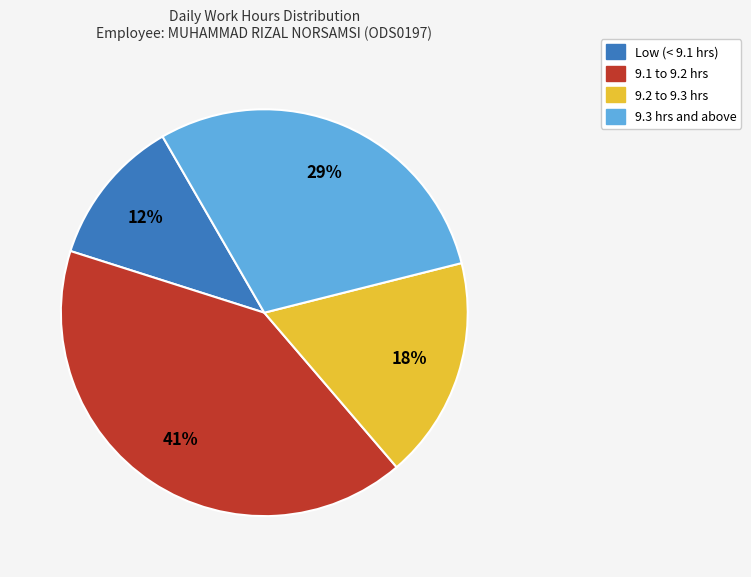

Does any single category account for the majority?

No